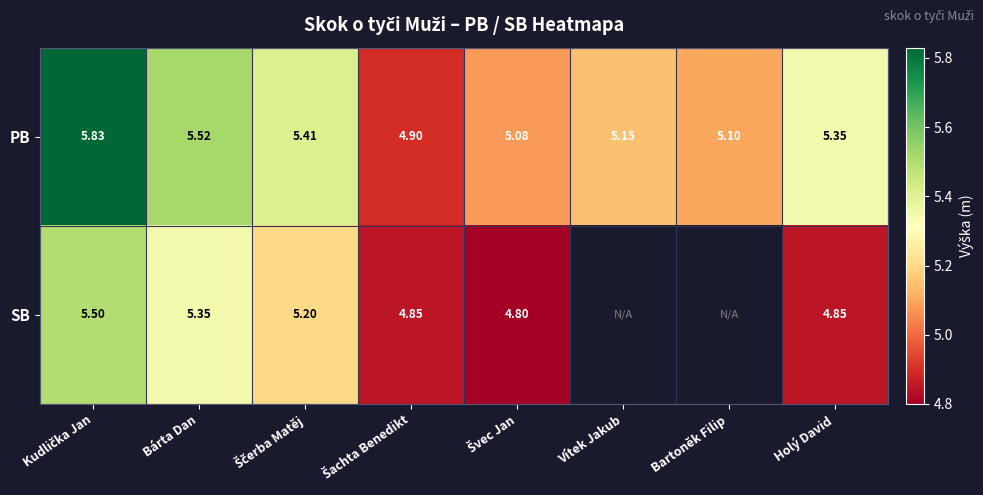

The value of PB at Bárta Dan is 5.5. True or false?

True